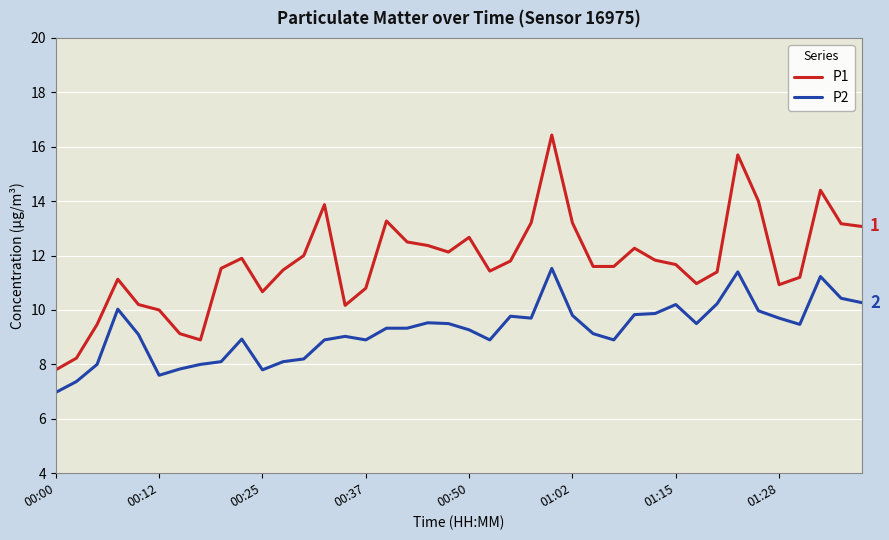

How many interior local peaks does the P1 series have?

9